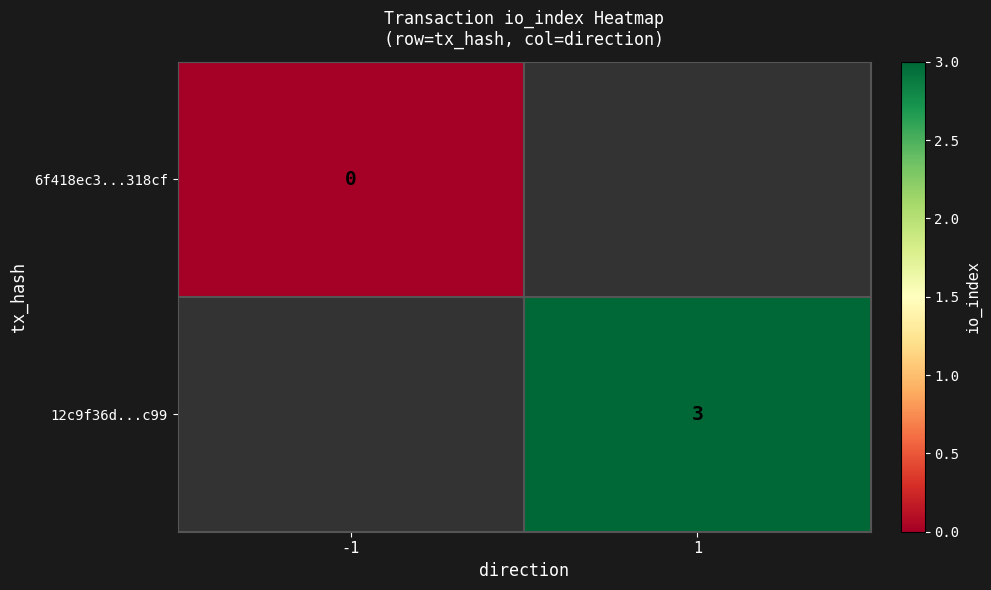

At how many categories does at least one series exceed 0?

1